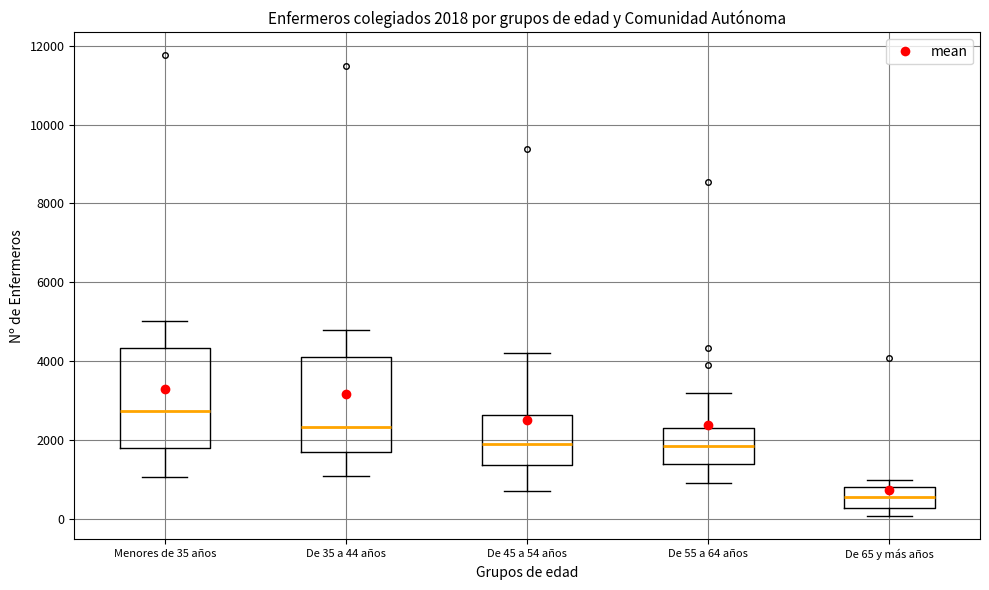

Which box's median line is the lowest?

De 65 y más años